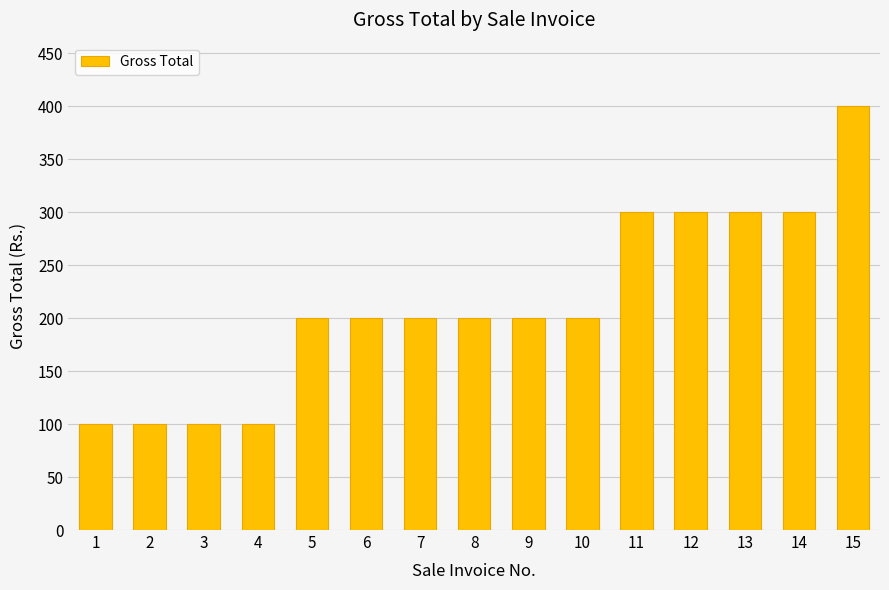

The chart shows a value of 100 at 4. True or false?

True